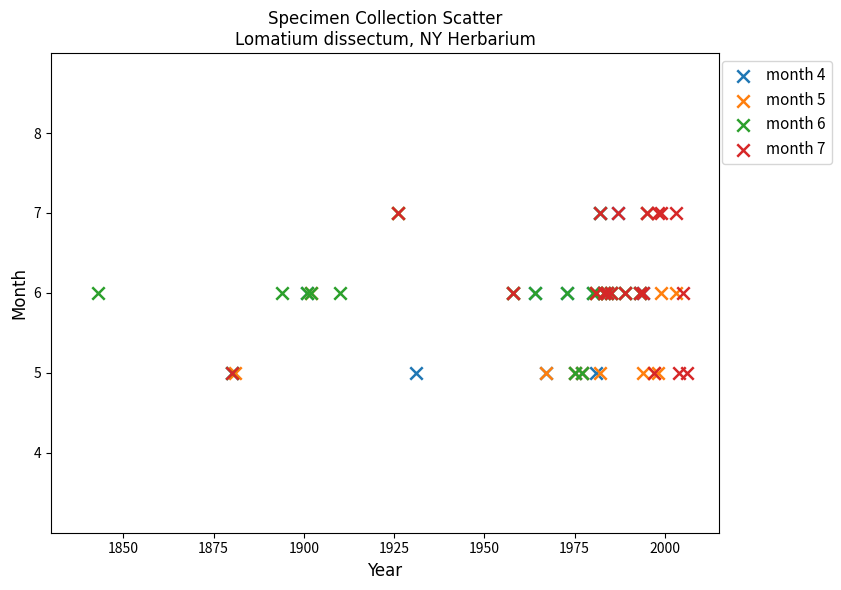

What are all the series names shown in the legend?

month 4, month 5, month 6, month 7